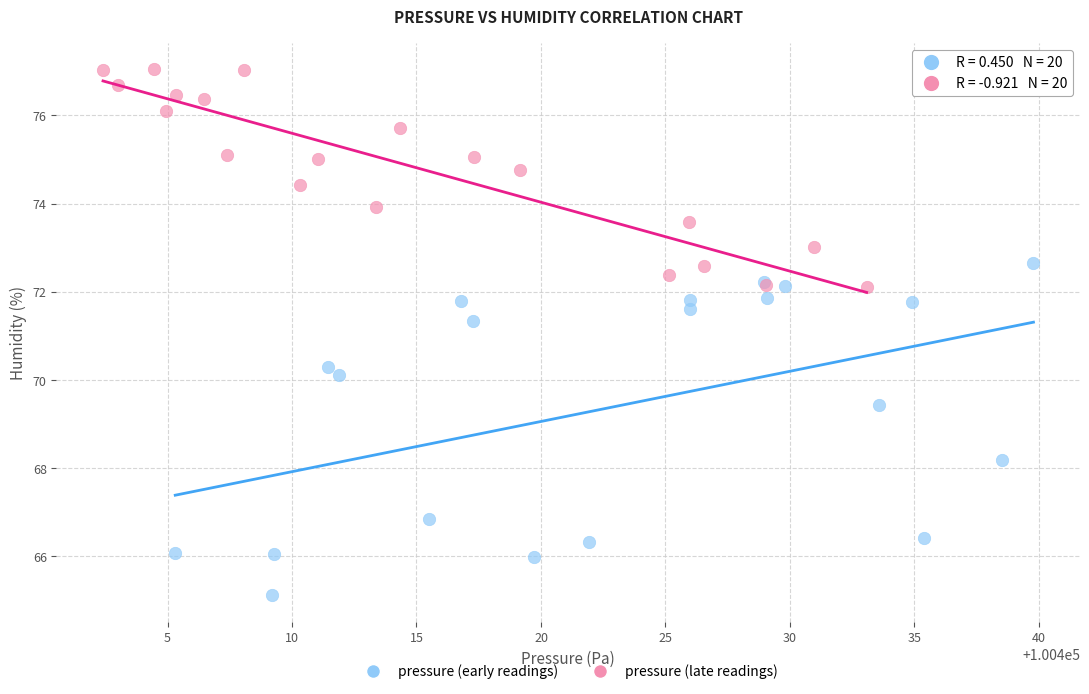

What are all the series names shown in the legend?

pressure (early readings), pressure (late readings)